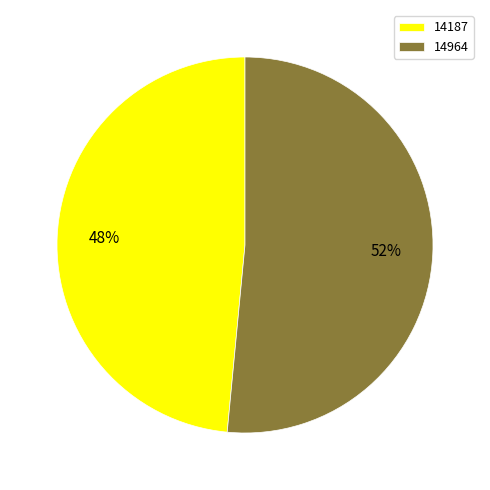

The 14964 slice represents 43% of the pie. True or false?

False